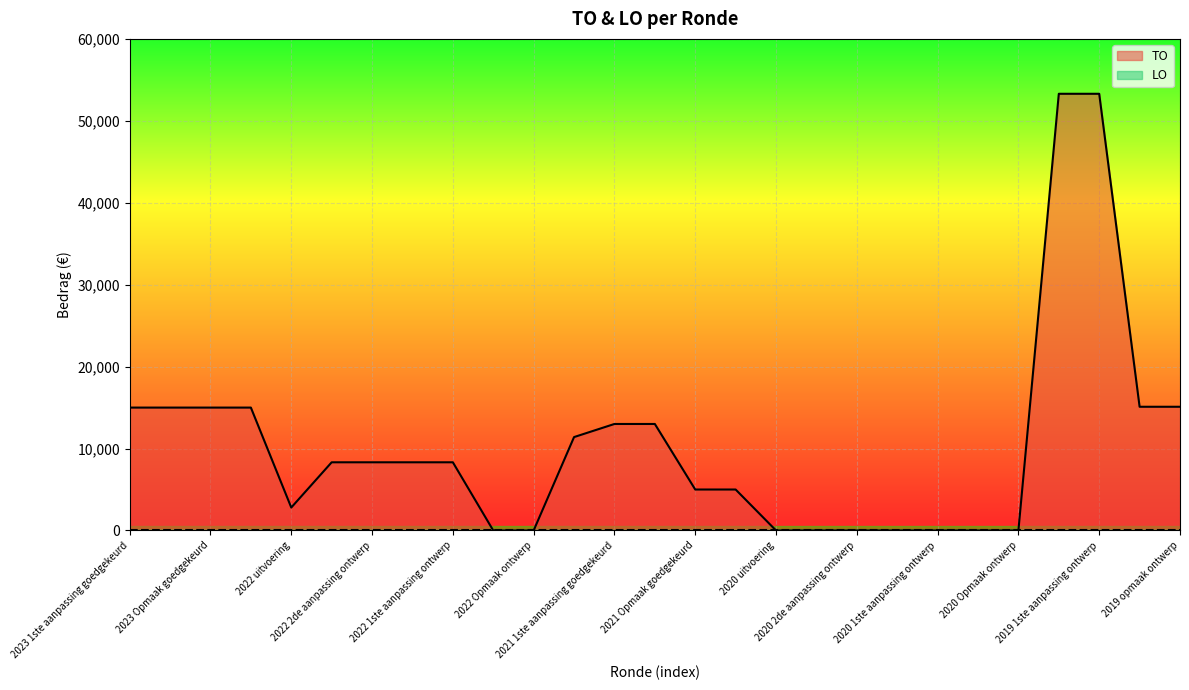

The value at 2021 1ste aanpassing goedgekeurd is 13000. True or false?

True